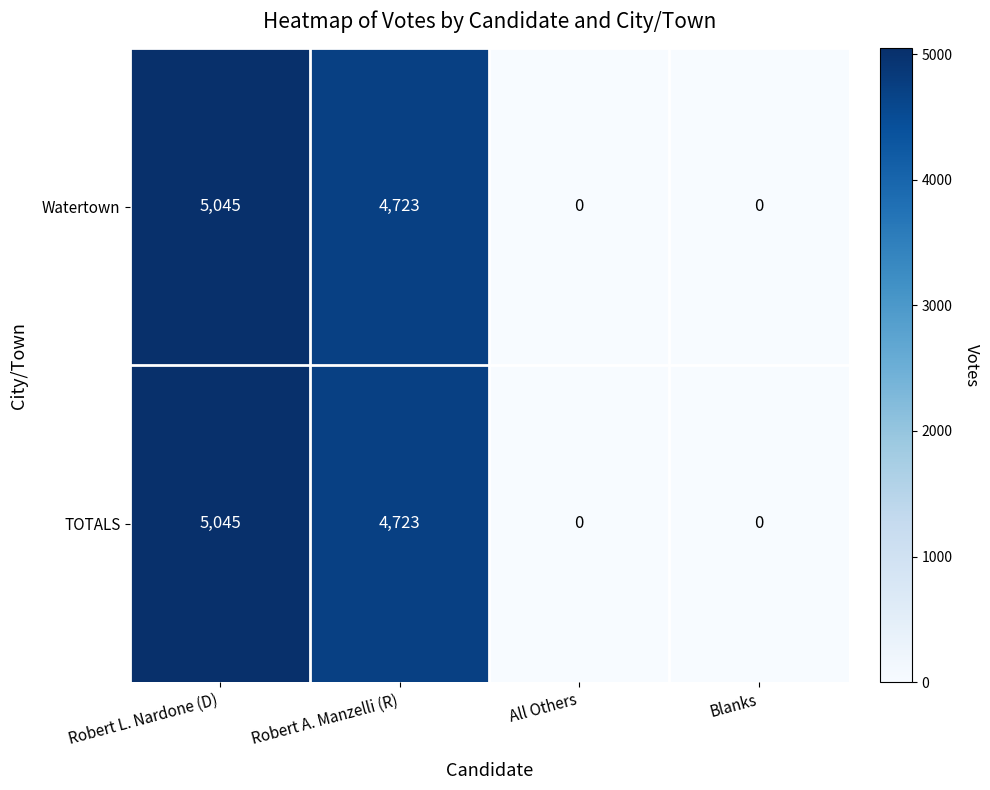

Reading left to right, transcribe all the data shown in this chart.

Watertown: 5045	4723	0	0
TOTALS: 5045	4723	0	0